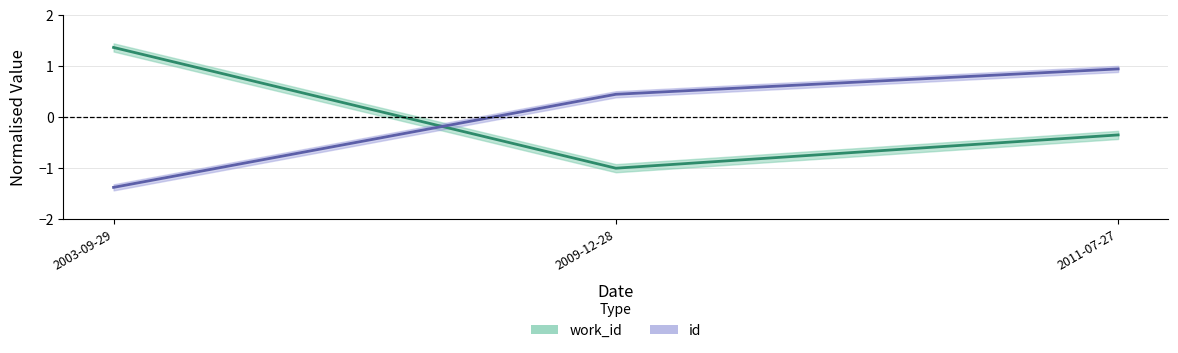

Rank the series at 2011-07-27 from highest to lowest value.

id, work_id